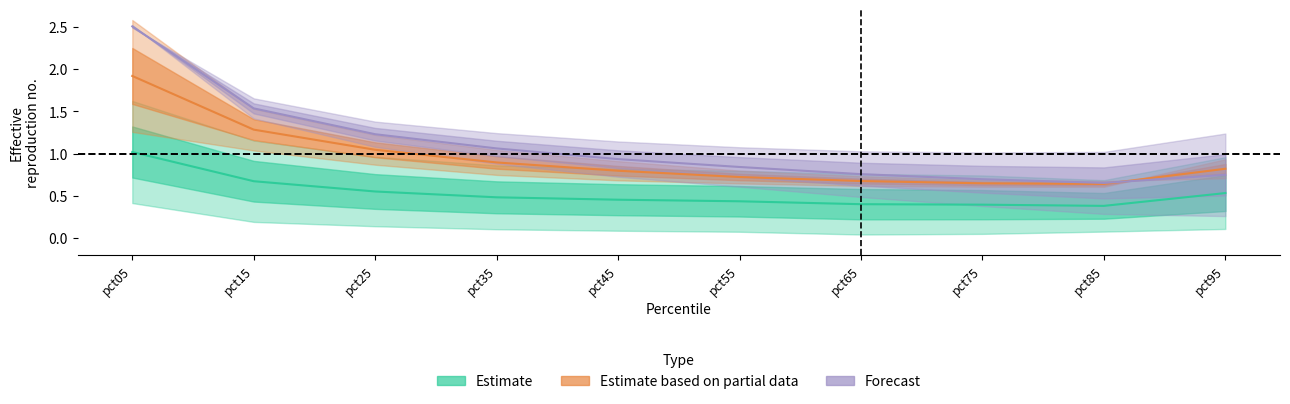

True or false: Apr has more than 2 interior local peaks.

False